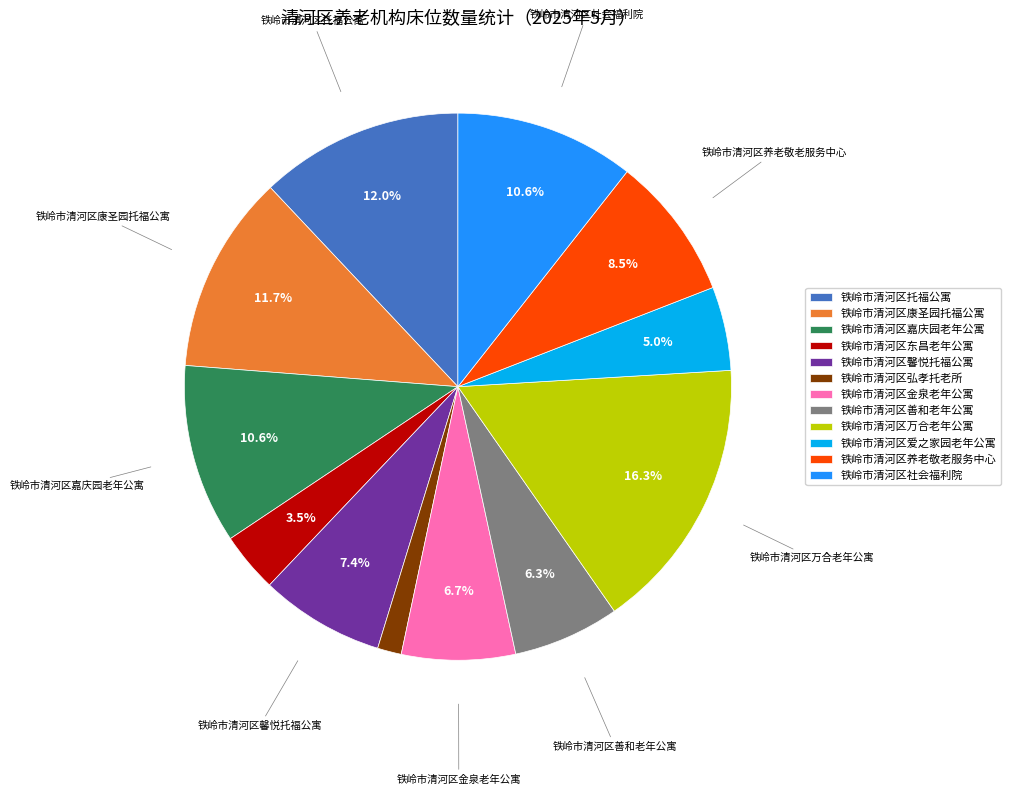

Is it true that 铁岭市清河区嘉庆园老年公寓 is 3% of the pie?

False